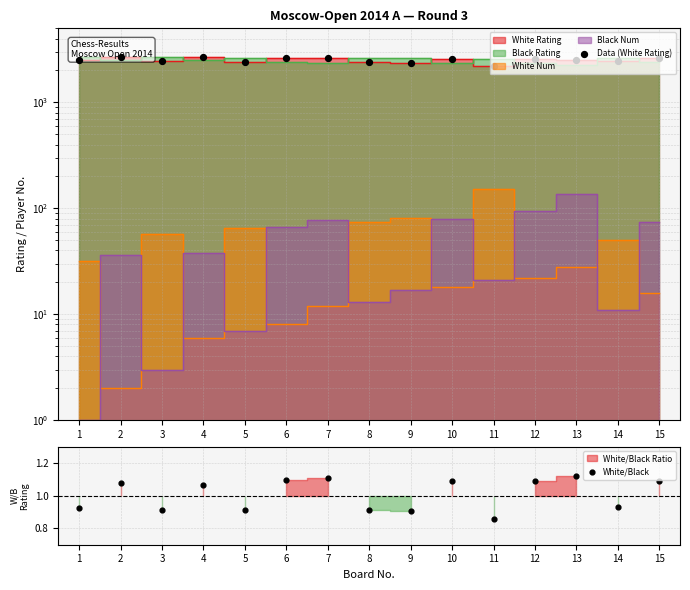

Which series has the largest total across all categories?

Data (White Rating)